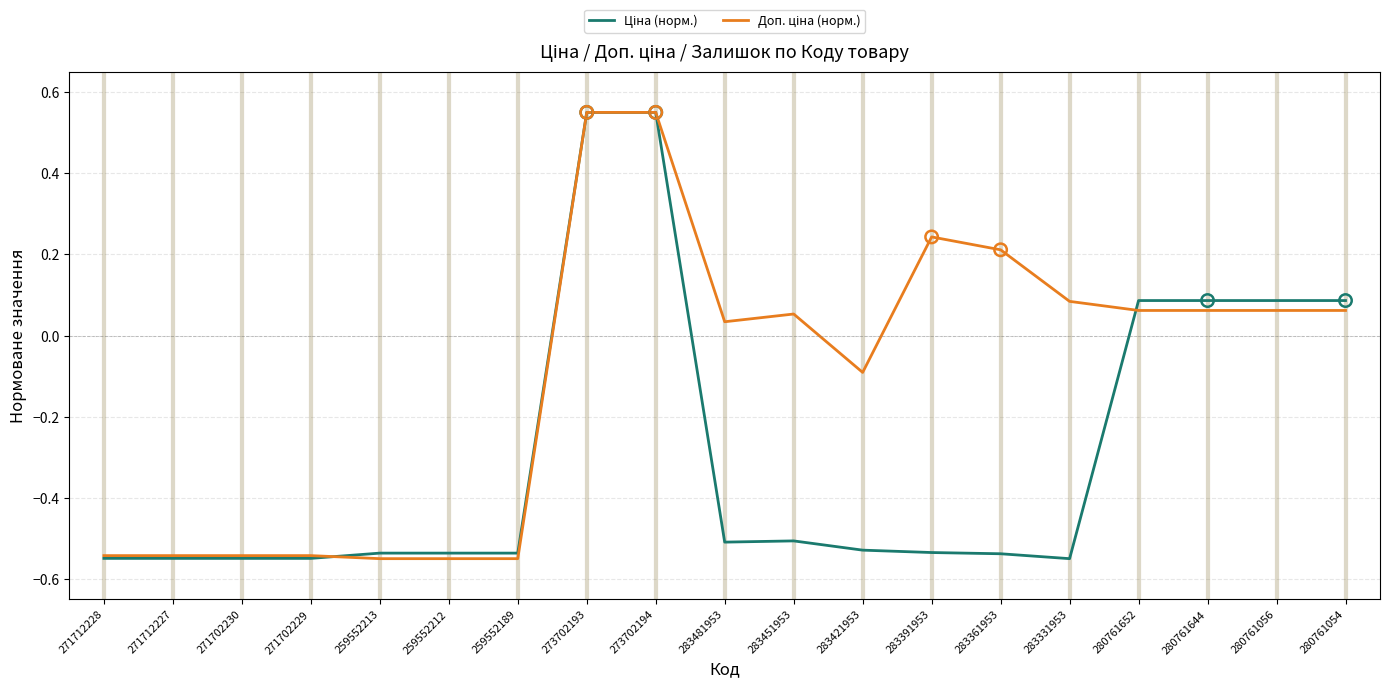

What is the total value across all series at 273702194?

1.1